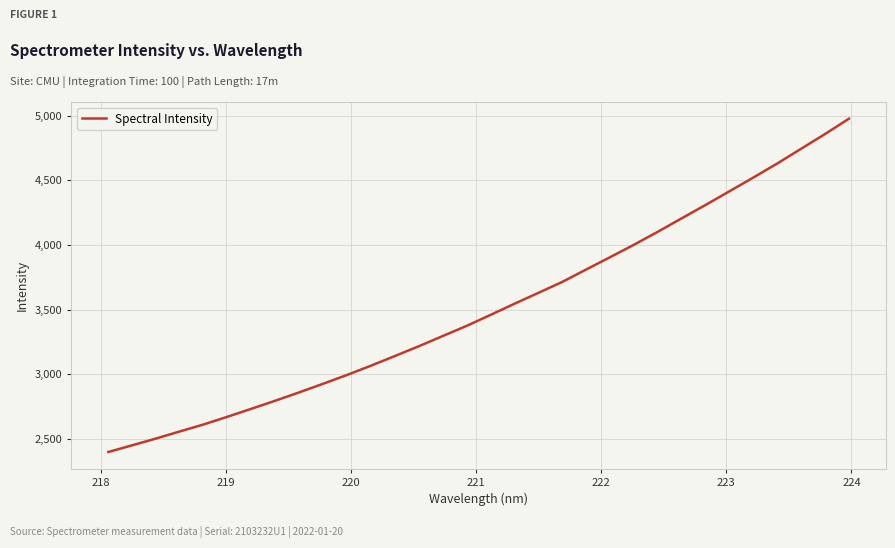

What is the smallest value displayed?

2398.3